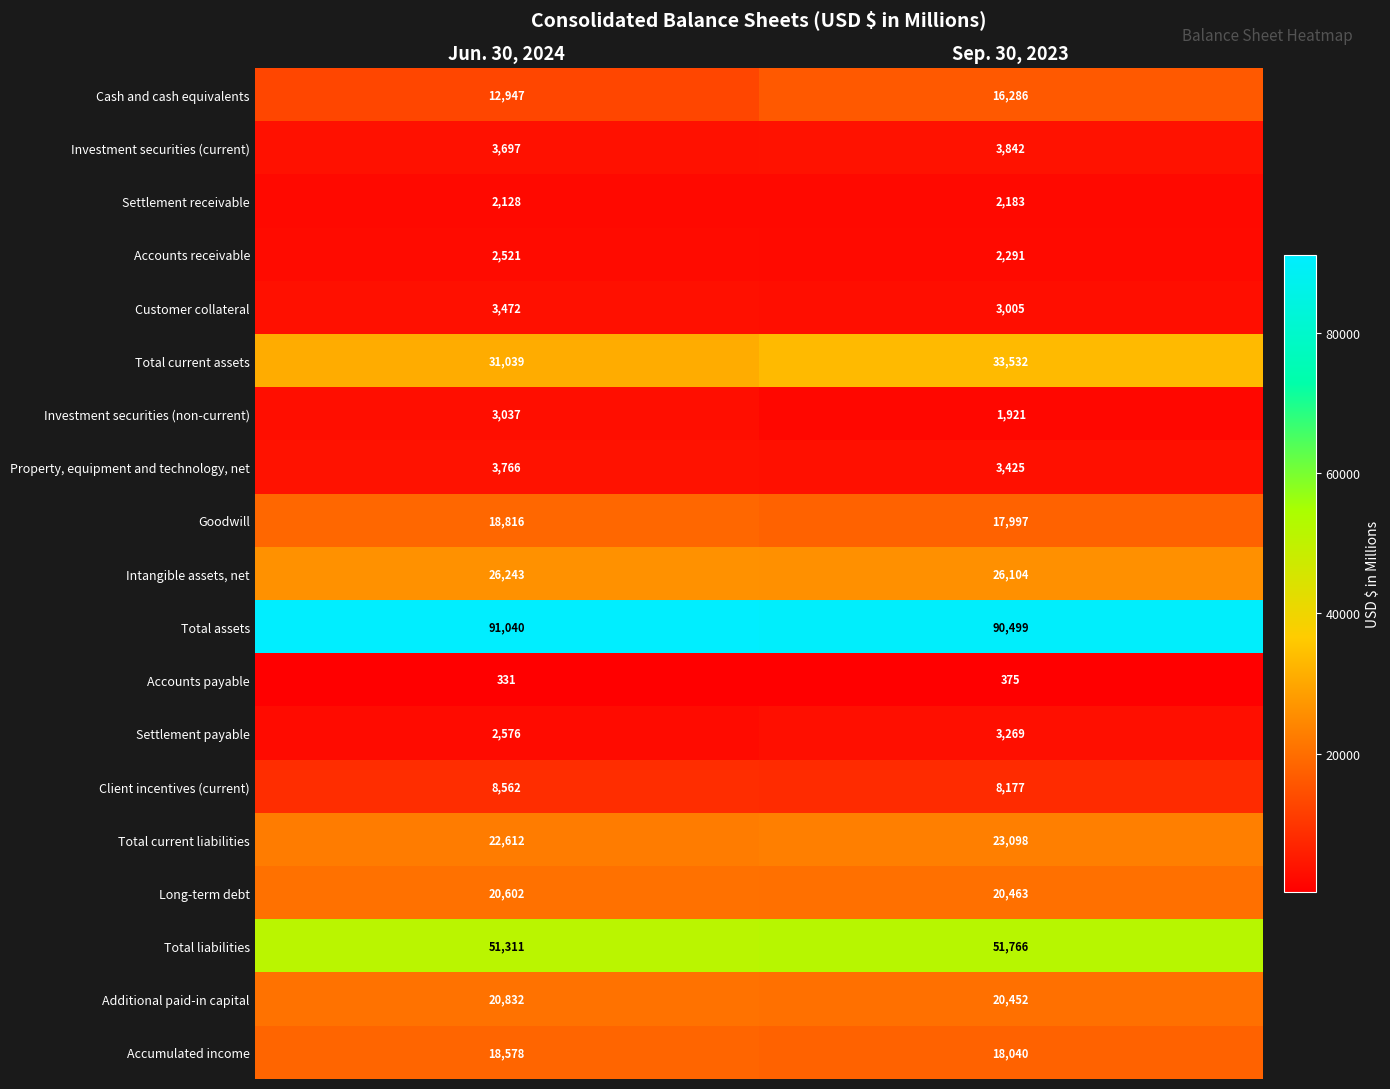

What is the average value of the Settlement receivable series?

2156